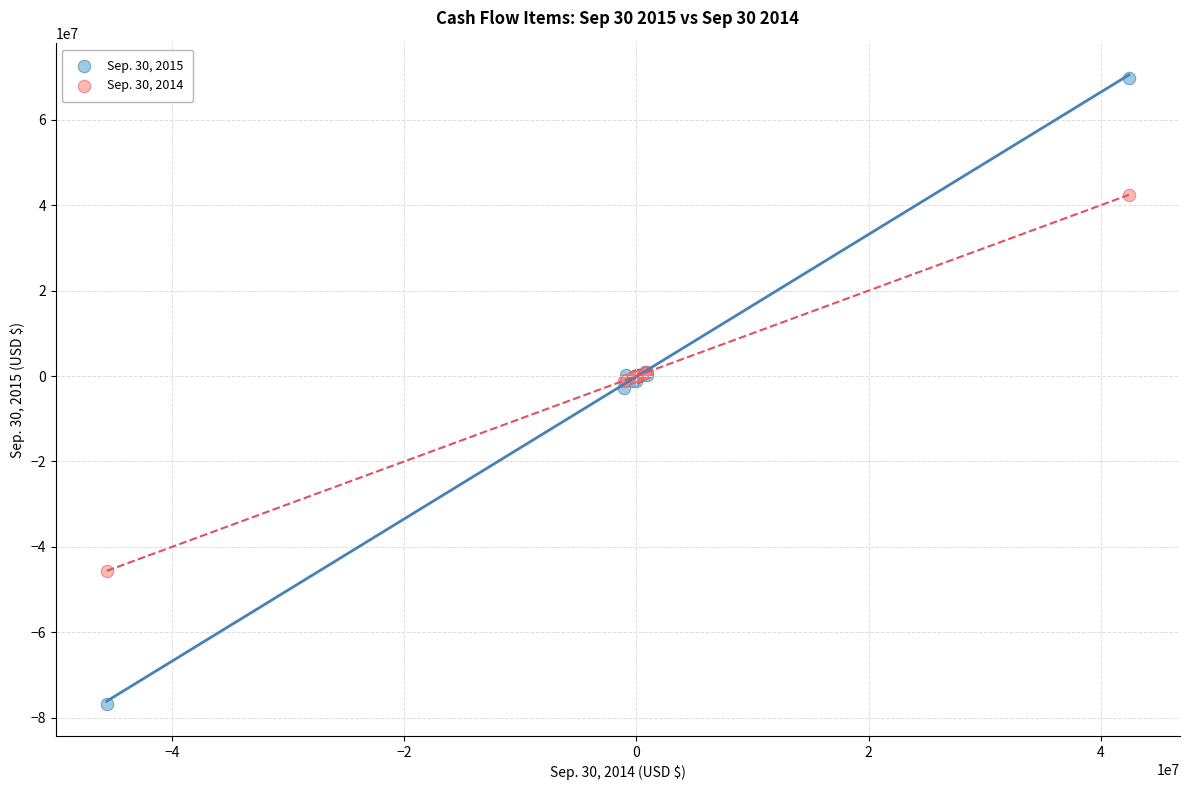

Which series reaches the minimum Y coordinate?

Sep. 30, 2015